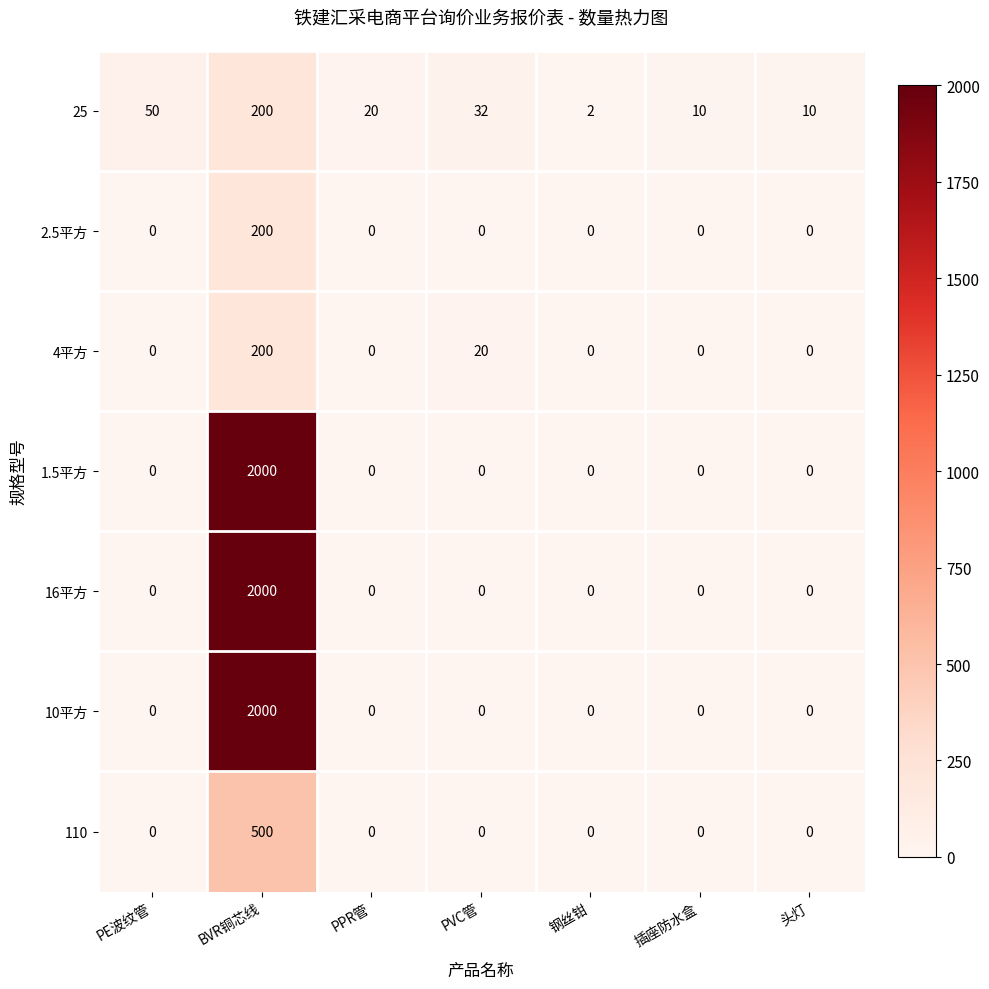

The value of 110 at PPR管 is 0. True or false?

True